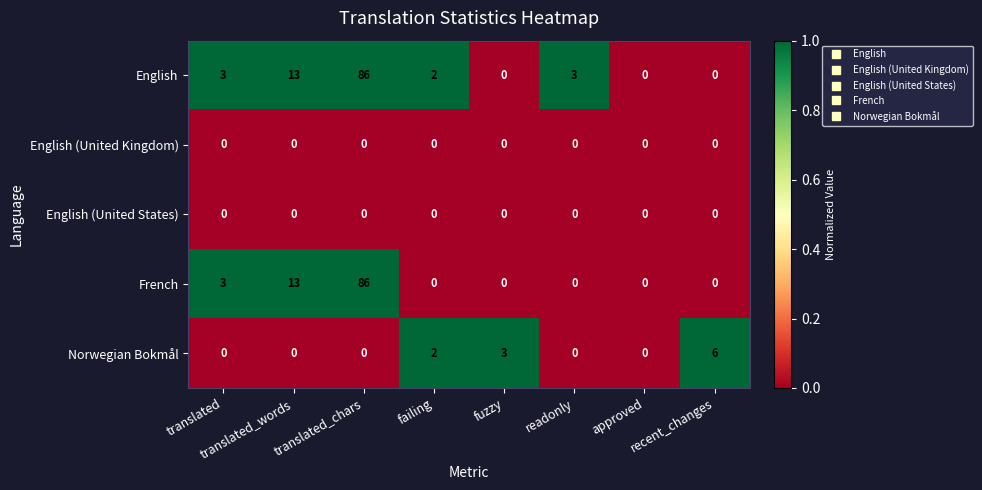

What is the greatest value displayed?

86